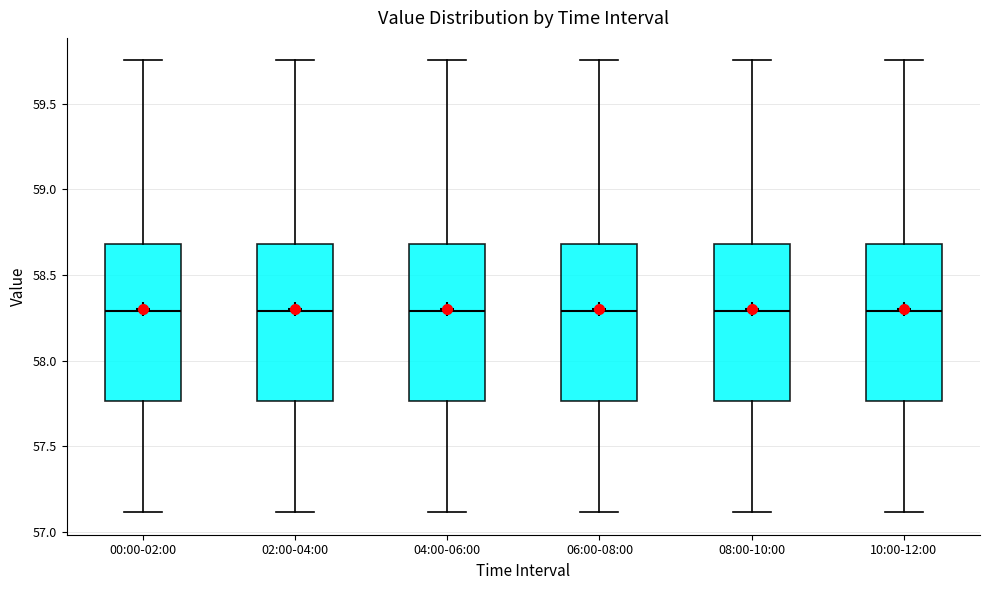

Where does the lower whisker of the box for 04:00-06:00 end on the y-axis? The values are not printed on the chart, so give them approximately, as read against the axis.

57.10